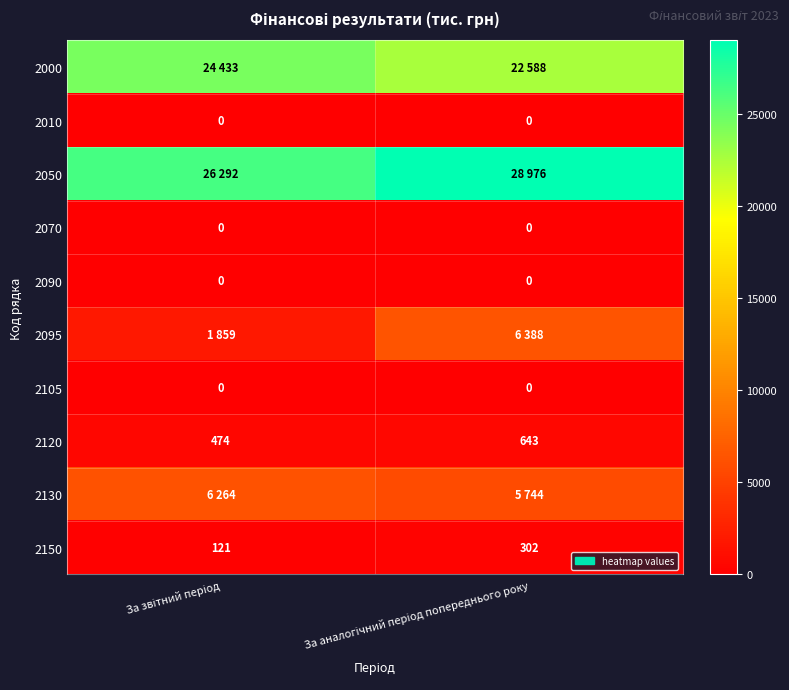

What is the maximum value for 2120?

643